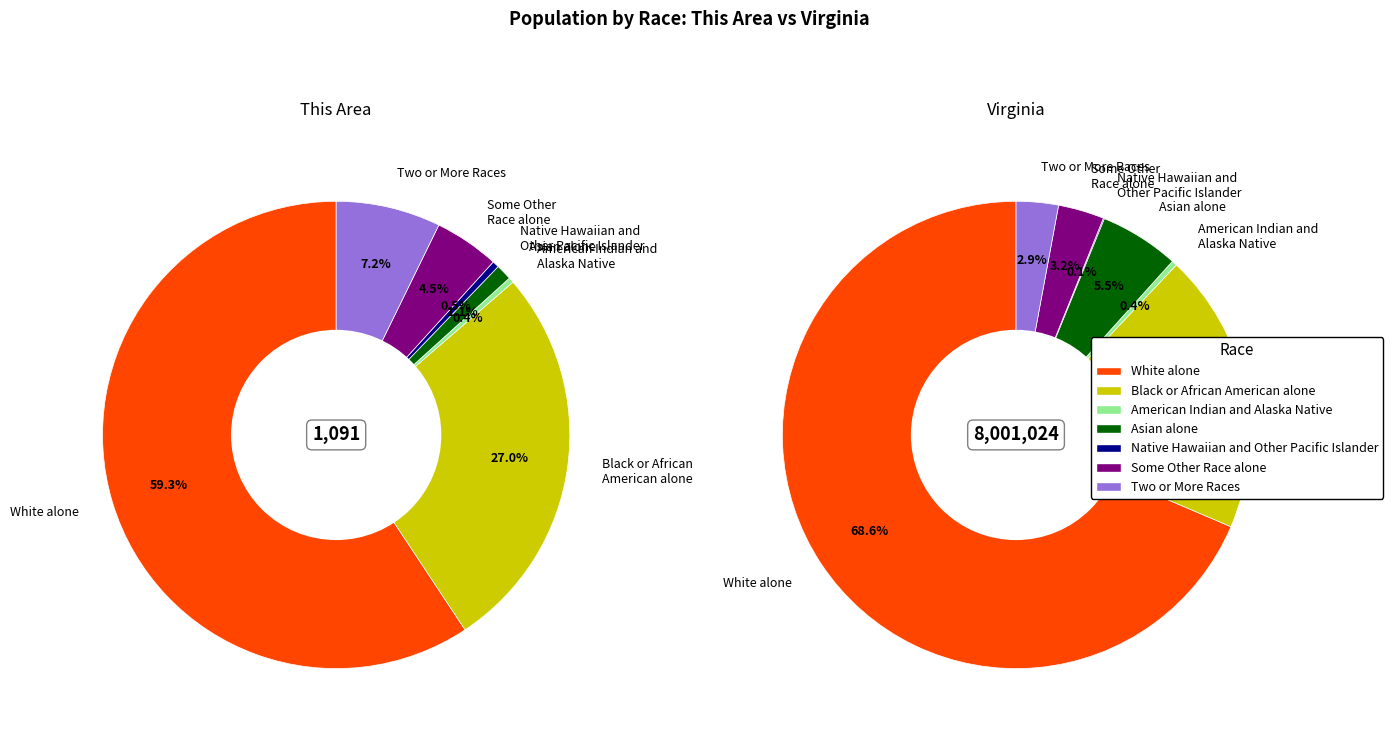

To the nearest percent, what is the average slice percentage?

14%